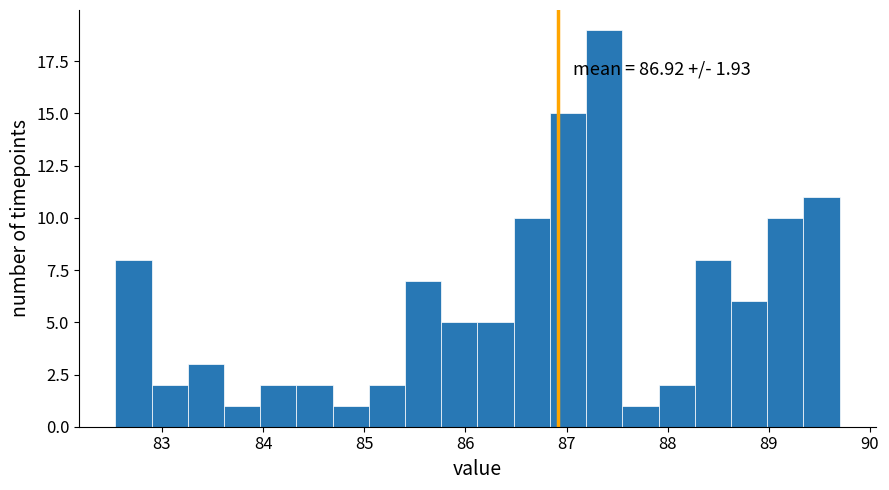

Read against the x-axis, roughly where is the centre of the tallest bar?

87.4